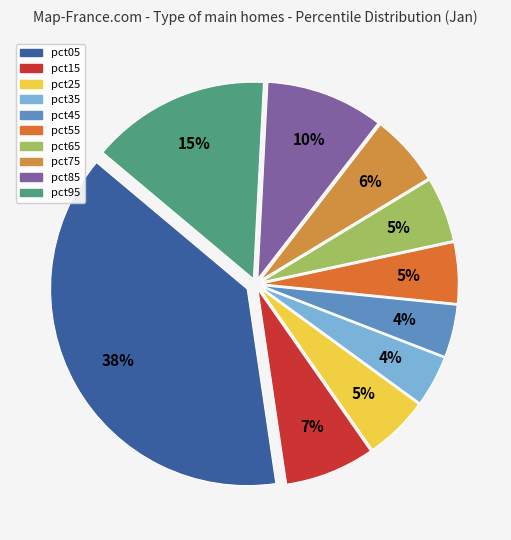

Rank the categories by value from lowest to highest.

pct35, pct45, pct55, pct25, pct65, pct75, pct15, pct85, pct95, pct05